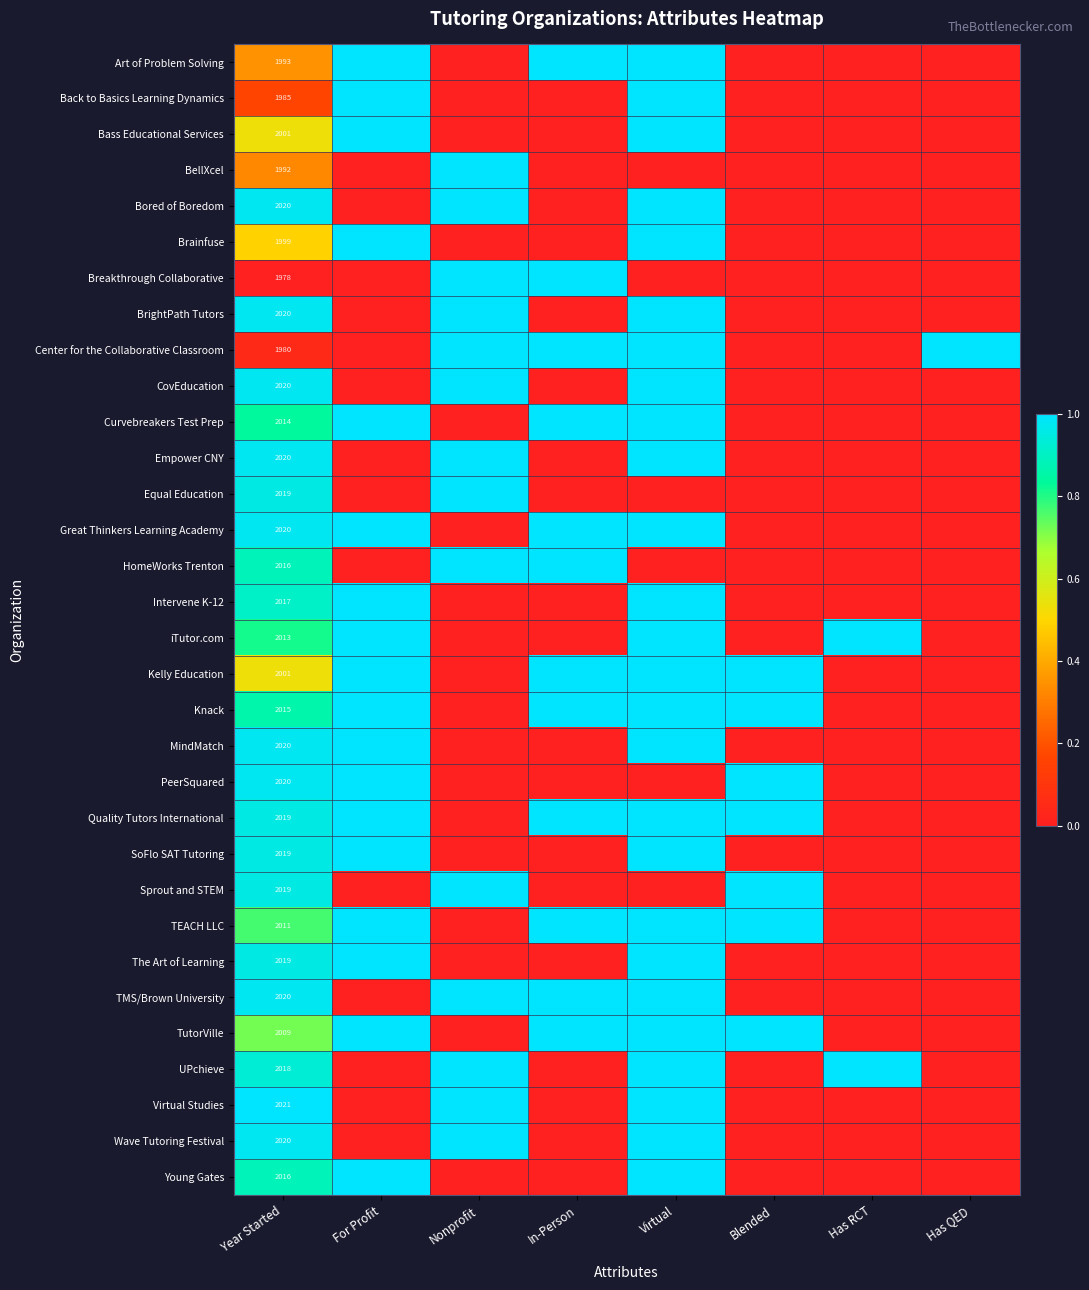

The value of HomeWorks Trenton at Year Started is 2016. True or false?

True